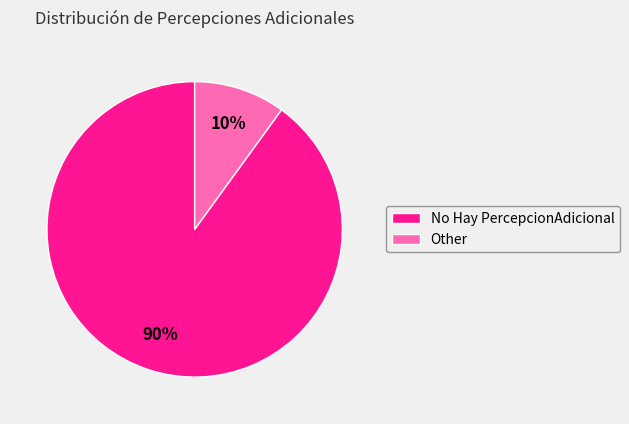

To the nearest percent, what portion does Other represent?

10%